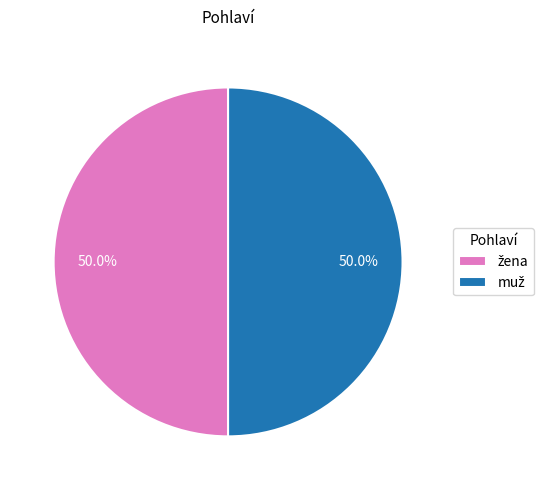

Which category has the smallest portion of the pie?

žena